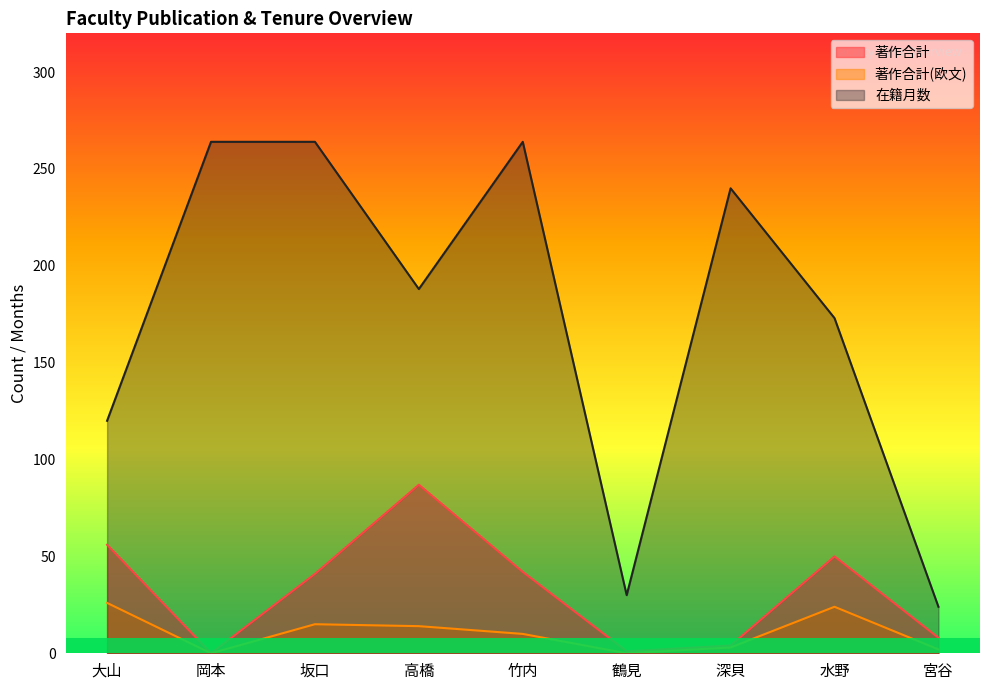

At which label does 在籍月数 reach its minimum?

宮谷